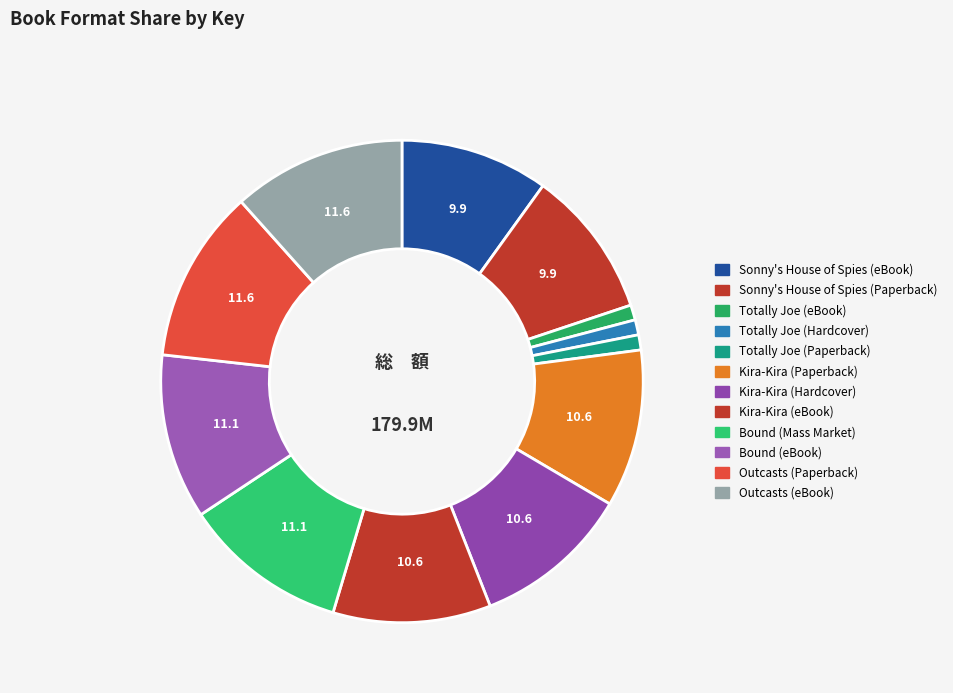

How much of the chart is everything except Totally Joe (Hardcover)?

99.0%